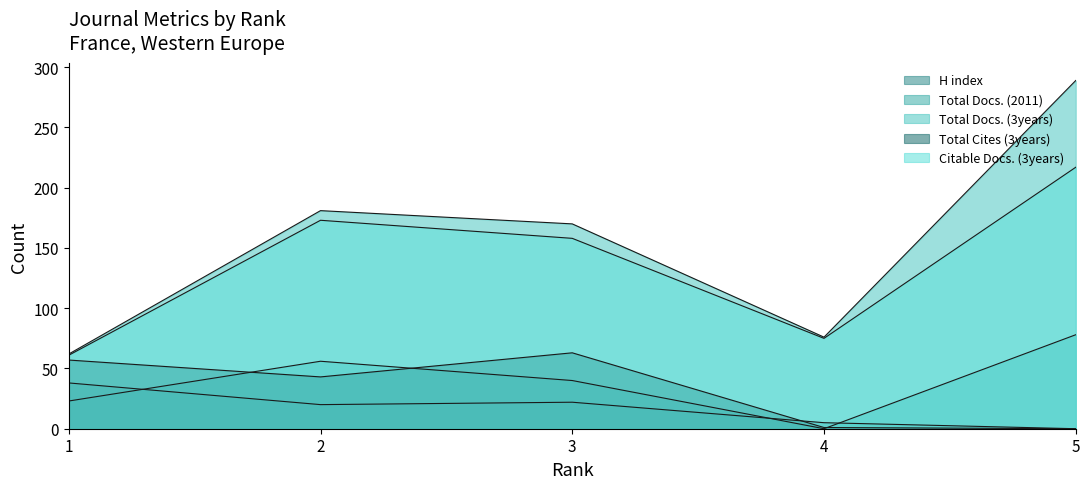

True or false: Total Docs. (2011) has a value of 9 at 1.

False